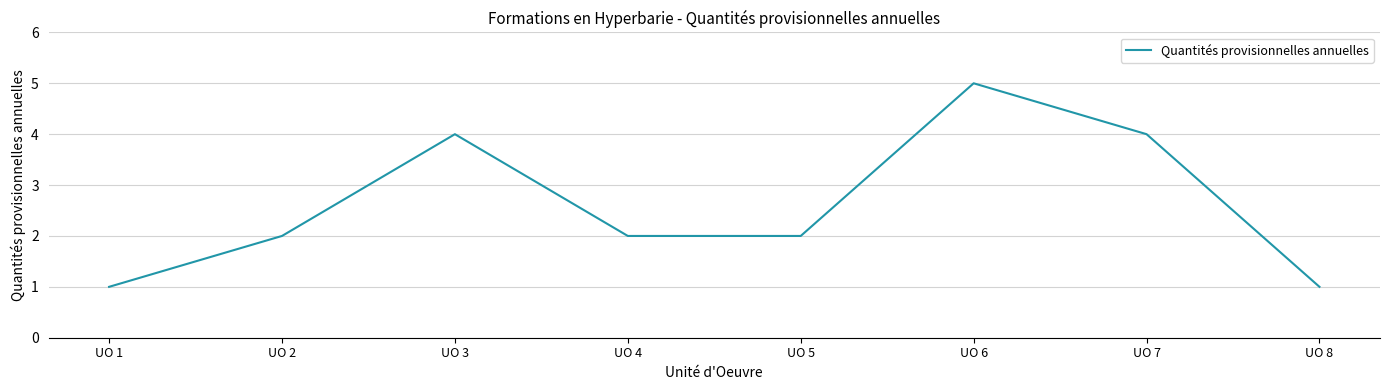

What is the difference between the maximum and minimum values?

4